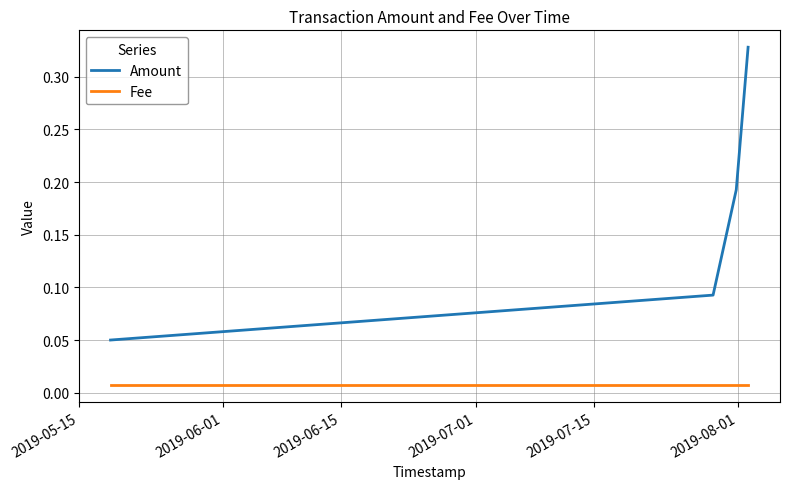

List the series in order of their overall mean, lowest first.

Fee, Amount